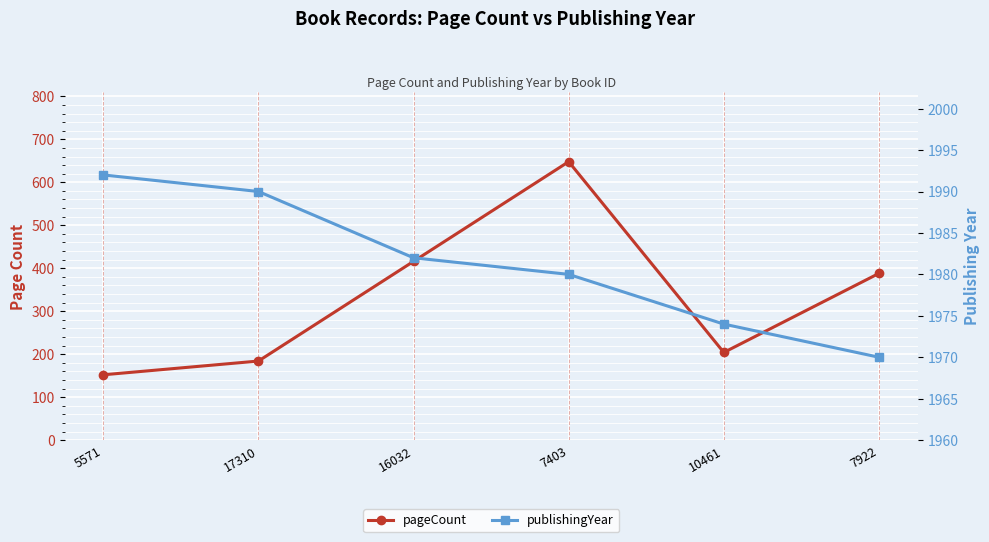

Reading right to left, extract all data points from this chart.

pageCount: 7922=388	10461=204	7403=648	16032=416	17310=184	5571=152
publishingYear: 7922=1970	10461=1974	7403=1980	16032=1982	17310=1990	5571=1992